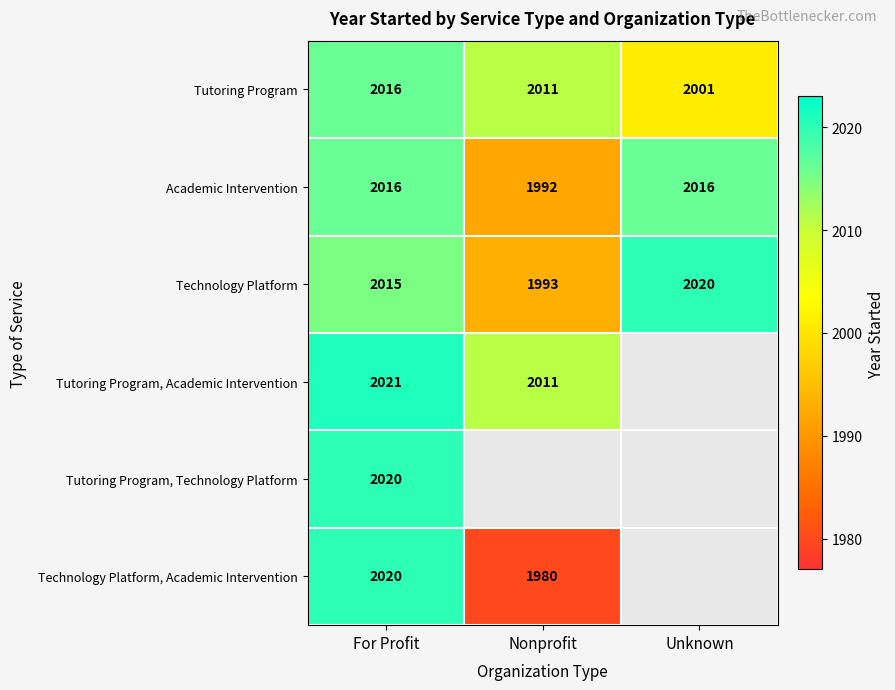

What is the lowest value of the Tutoring Program series?

2001